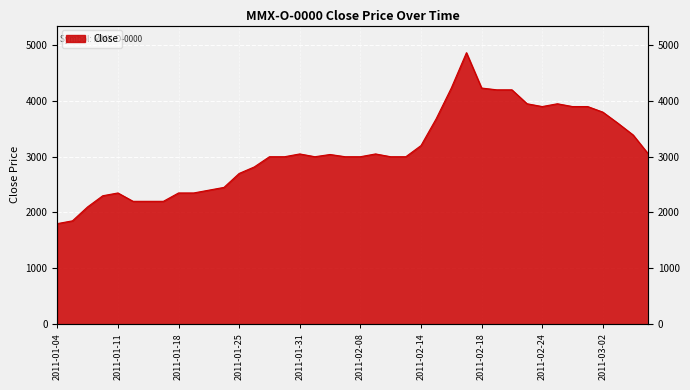

What position from the right is 2011-02-17?

13